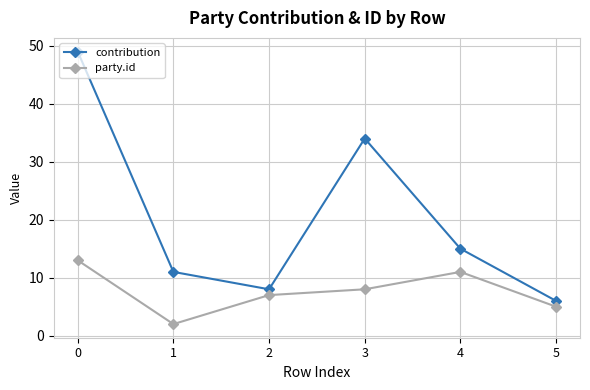

What is the total value across all series at 3?

42